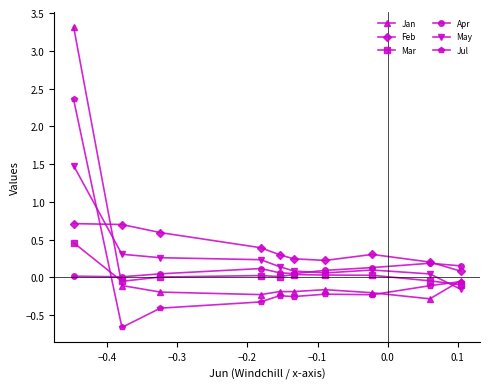

What is the highest value of the May series?

1.5